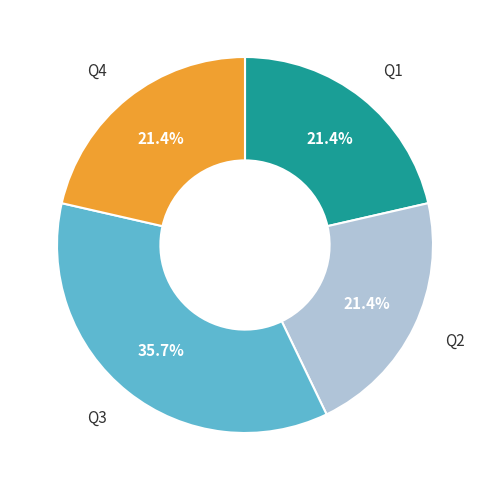

Does any single category account for the majority?

No